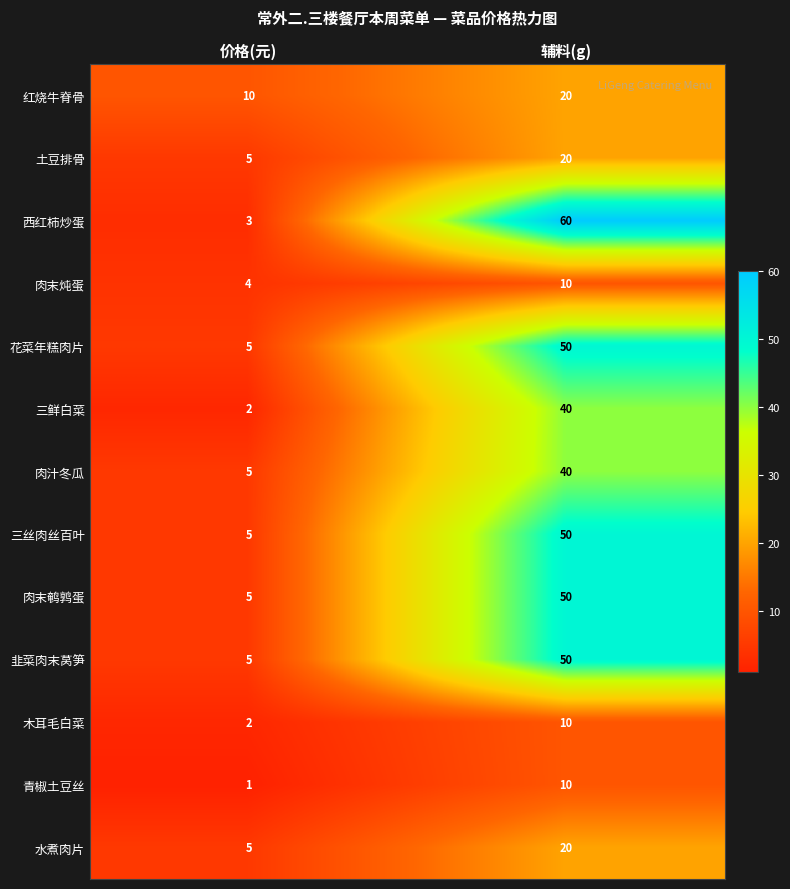

At how many categories does at least one series exceed 45?

1